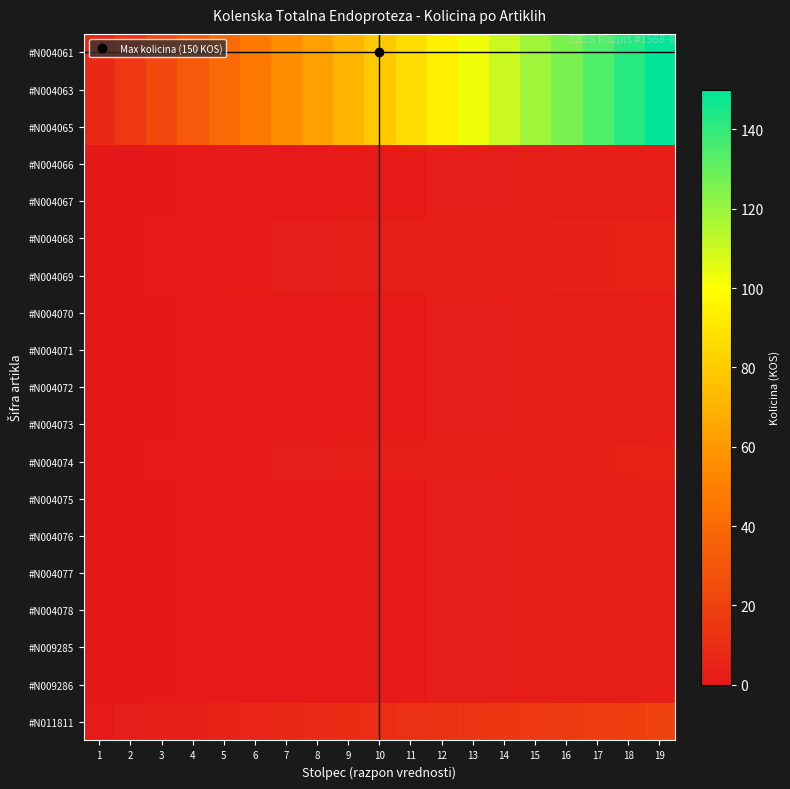

At how many categories does at least one series exceed 129?

3